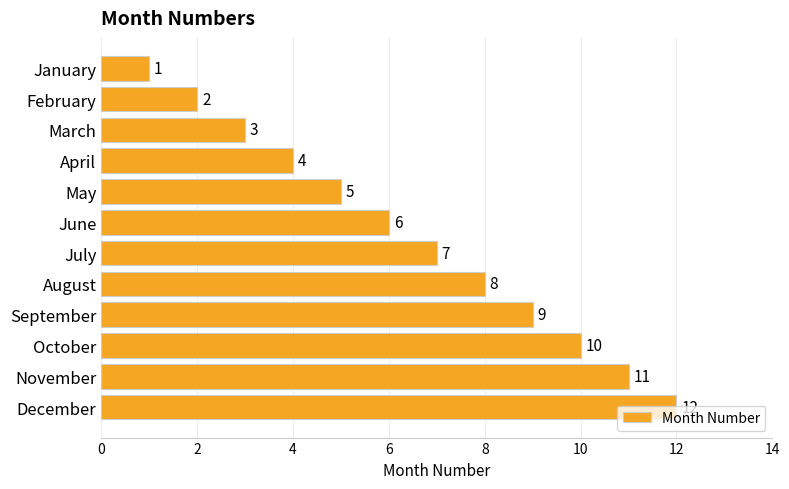

Between December and May, which is larger?

December